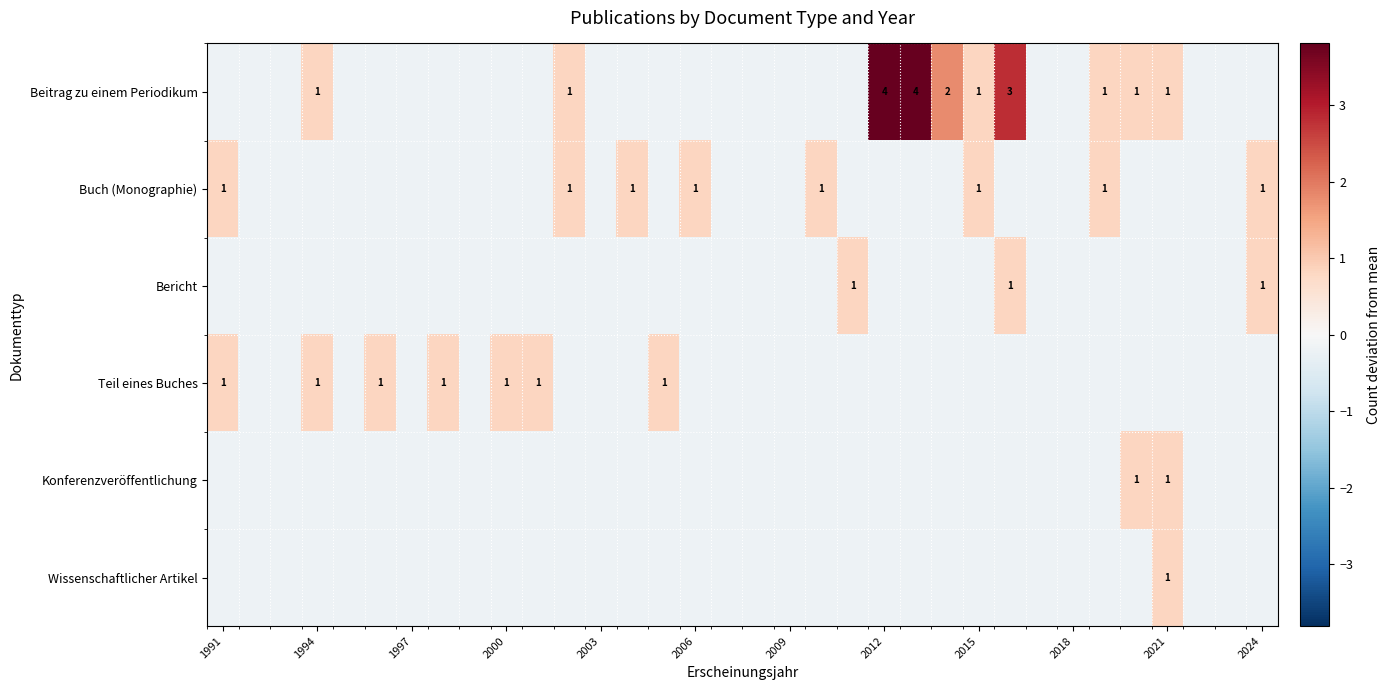

Which series has the widest spread of values?

Beitrag zu einem Periodikum